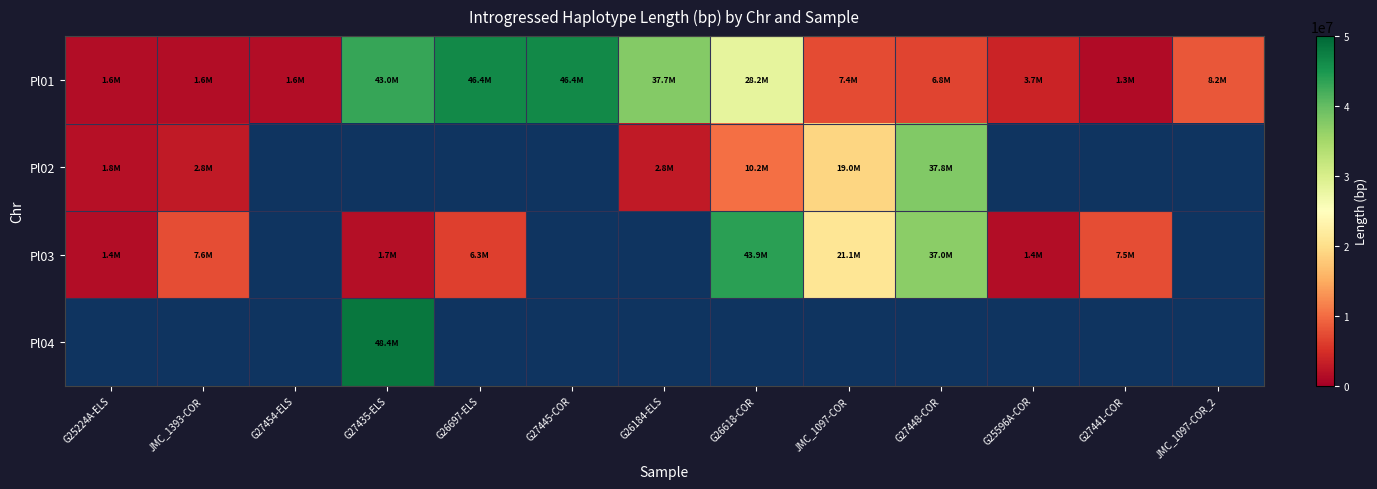

Count the number of categories in the chart.

13